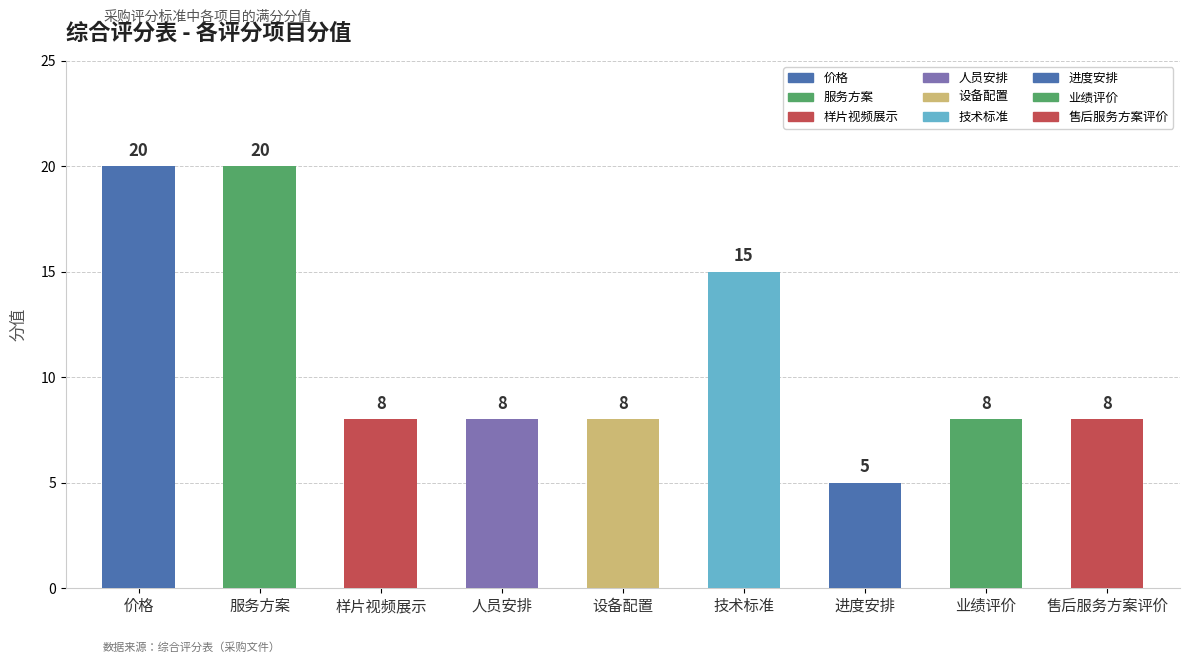

At which label is the value closest to 12?

技术标准